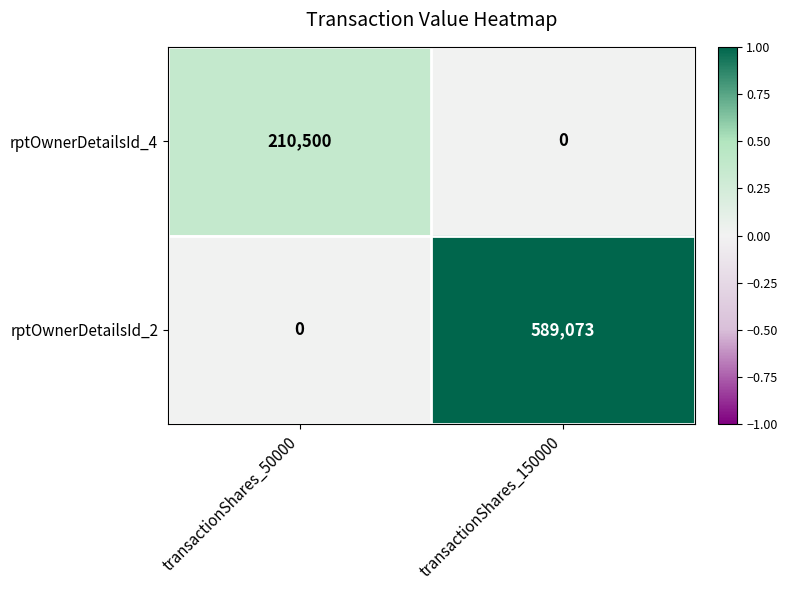

What is the average value of the rptOwnerDetailsId_4 series?

105250